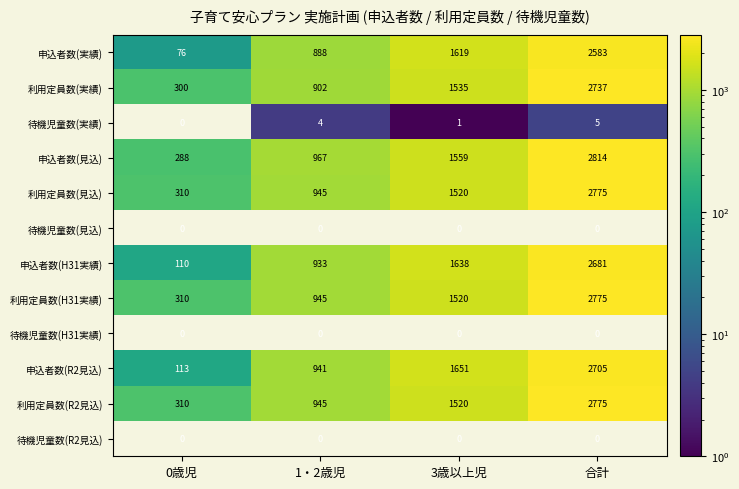

What is the sum of the 待機児童数(実績) values at 合計 and 1・2歳児?

9